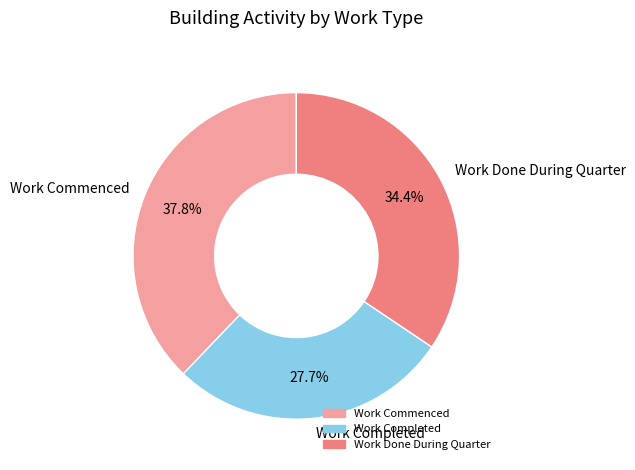

Rank the categories by value from lowest to highest.

Work Completed, Work Done During Quarter, Work Commenced